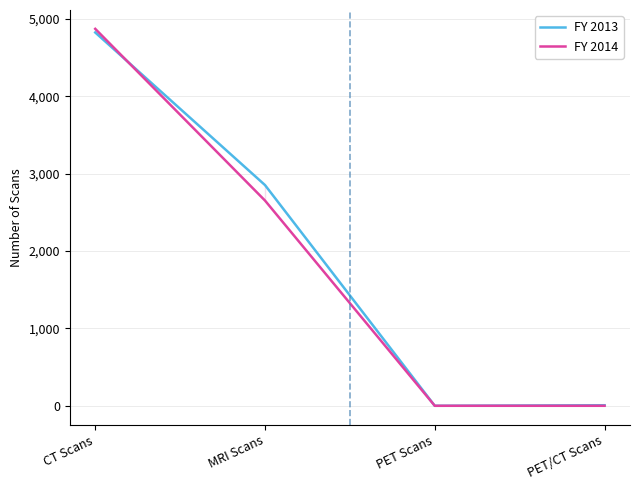

Reading right to left, what are all the values shown in this chart?

FY 2013: 7	0	2852	4824
FY 2014: 0	0	2652	4871